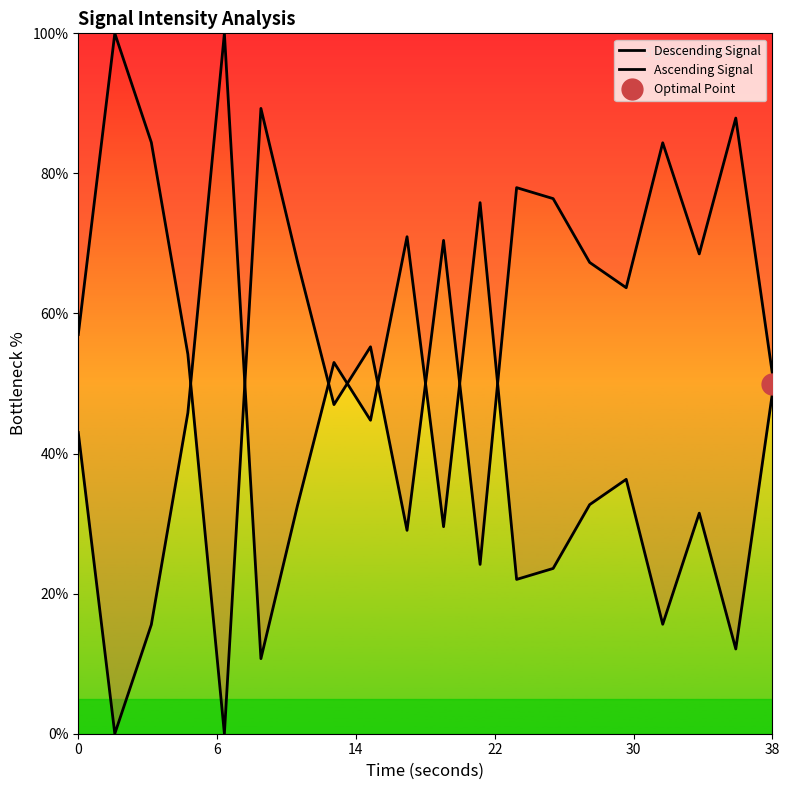

Reading left to right, extract all data points from this chart.

Descending Signal: 57.0	100.0	84.4	54.2	0.0	89.3	67.4	47.0	55.2	29.0	70.4	24.2	78.0	76.4	67.3	63.7	84.4	68.5	87.9	51.5
Ascending Signal: 43.0	0.0	15.6	45.8	100.0	10.7	32.6	53.0	44.8	71.0	29.6	75.8	22.0	23.6	32.7	36.3	15.6	31.5	12.1	48.5